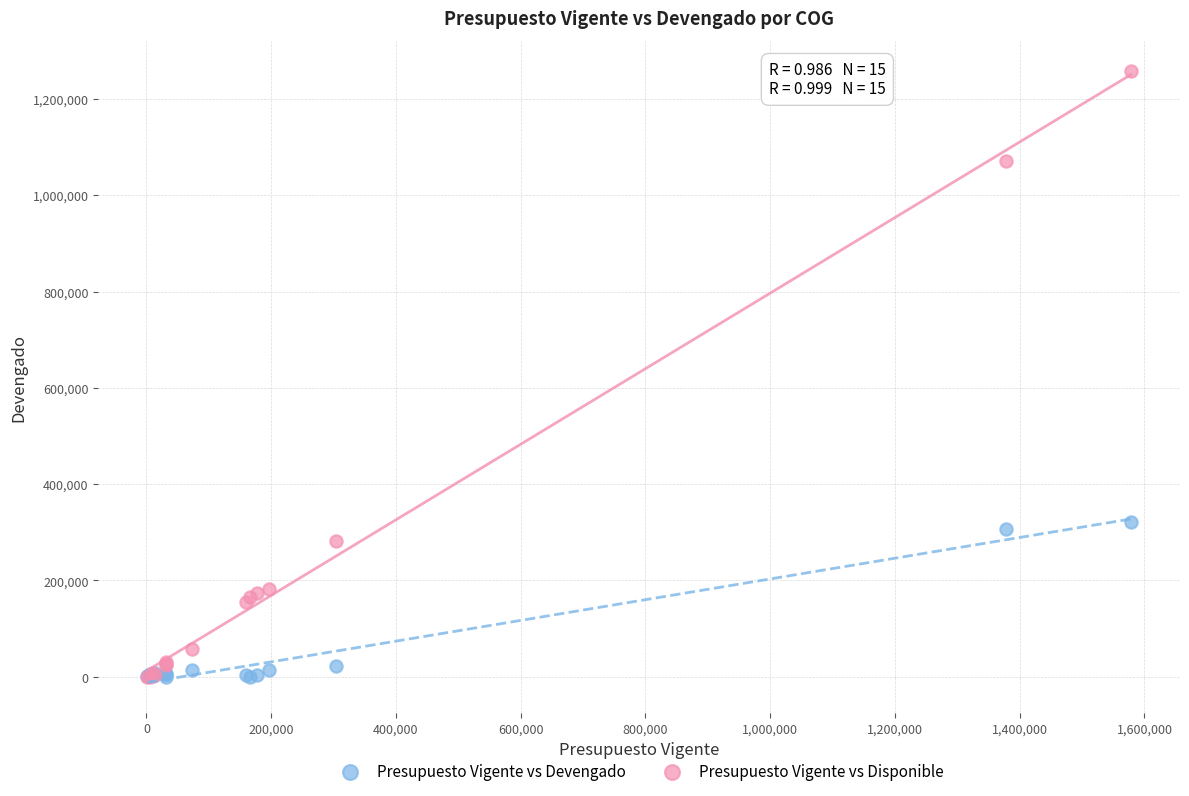

What are all the series names shown in the legend?

Presupuesto Vigente vs Devengado, Presupuesto Vigente vs Disponible